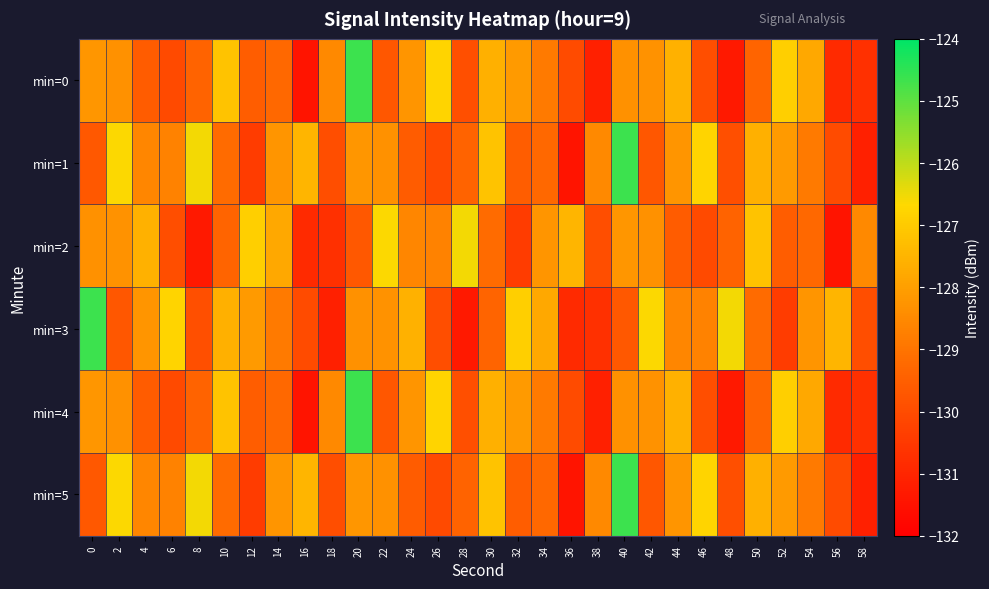

Reading right to left, extract all data points from this chart.

min=0: 58=-130.7	56=-130.9	54=-127.8	52=-126.9	50=-129.3	48=-131.3	46=-130.0	44=-127.6	42=-128.3	40=-128.3	38=-131.2	36=-130.0	34=-128.9	32=-128.1	30=-127.6	28=-129.9	26=-126.8	24=-128.2	22=-129.7	20=-124.7	18=-128.5	16=-131.5	14=-129.3	12=-129.6	10=-127.2	8=-129.4	6=-130.1	4=-129.6	2=-128.3	0=-128.2
min=1: 58=-131.2	56=-130.0	54=-128.9	52=-128.1	50=-127.6	48=-129.9	46=-126.8	44=-128.2	42=-129.7	40=-124.7	38=-128.5	36=-131.5	34=-129.3	32=-129.6	30=-127.2	28=-129.4	26=-130.1	24=-129.6	22=-128.3	20=-128.2	18=-129.9	16=-127.5	14=-128.2	12=-130.4	10=-129.2	8=-126.6	6=-128.7	4=-128.6	2=-126.6	0=-129.7
min=2: 58=-128.5	56=-131.5	54=-129.3	52=-129.6	50=-127.2	48=-129.4	46=-130.1	44=-129.6	42=-128.3	40=-128.2	38=-129.9	36=-127.5	34=-128.2	32=-130.4	30=-129.2	28=-126.6	26=-128.7	24=-128.6	22=-126.6	20=-129.7	18=-130.7	16=-130.9	14=-127.8	12=-126.9	10=-129.3	8=-131.3	6=-130.0	4=-127.6	2=-128.3	0=-128.3
min=3: 58=-129.9	56=-127.5	54=-128.2	52=-130.4	50=-129.2	48=-126.6	46=-128.7	44=-128.6	42=-126.6	40=-129.7	38=-130.7	36=-130.9	34=-127.8	32=-126.9	30=-129.3	28=-131.3	26=-130.0	24=-127.6	22=-128.3	20=-128.3	18=-131.2	16=-130.0	14=-128.9	12=-128.1	10=-127.6	8=-129.9	6=-126.8	4=-128.2	2=-129.7	0=-124.7
min=4: 58=-130.7	56=-130.9	54=-127.8	52=-126.9	50=-129.3	48=-131.3	46=-130.0	44=-127.6	42=-128.3	40=-128.3	38=-131.2	36=-130.0	34=-128.9	32=-128.1	30=-127.6	28=-129.9	26=-126.8	24=-128.2	22=-129.7	20=-124.7	18=-128.5	16=-131.5	14=-129.3	12=-129.6	10=-127.2	8=-129.4	6=-130.1	4=-129.6	2=-128.3	0=-128.2
min=5: 58=-131.2	56=-130.0	54=-128.9	52=-128.1	50=-127.6	48=-129.9	46=-126.8	44=-128.2	42=-129.7	40=-124.7	38=-128.5	36=-131.5	34=-129.3	32=-129.6	30=-127.2	28=-129.4	26=-130.1	24=-129.6	22=-128.3	20=-128.2	18=-129.9	16=-127.5	14=-128.2	12=-130.4	10=-129.2	8=-126.6	6=-128.7	4=-128.6	2=-126.6	0=-129.7